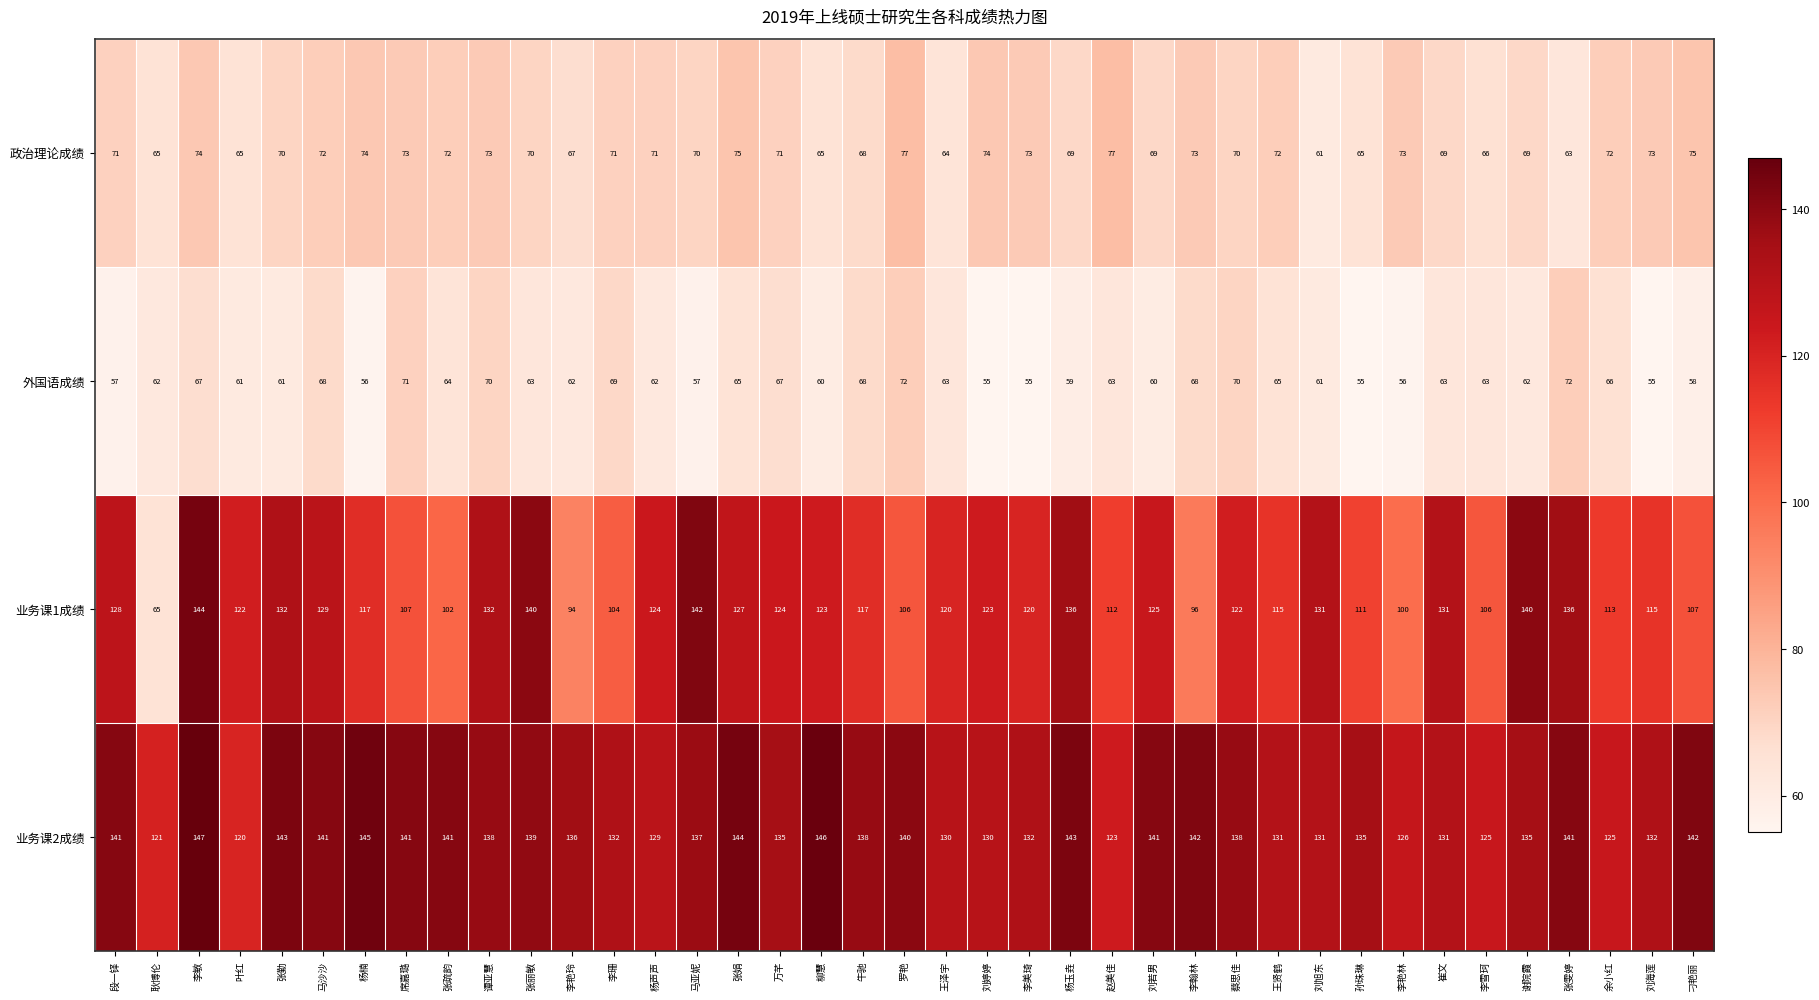

Read the 业务课2成绩 value at 李艳玲.

136